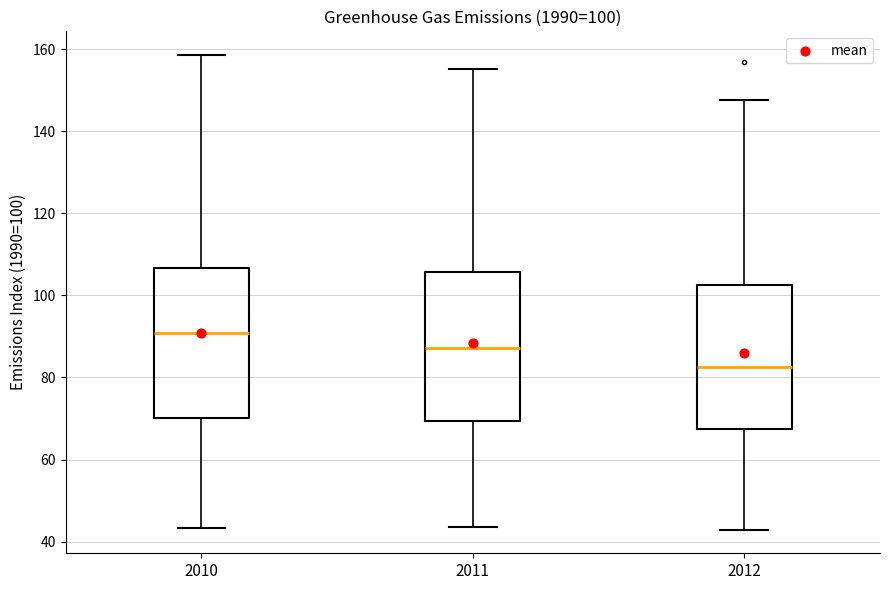

Which box has the lowest median line?

2012